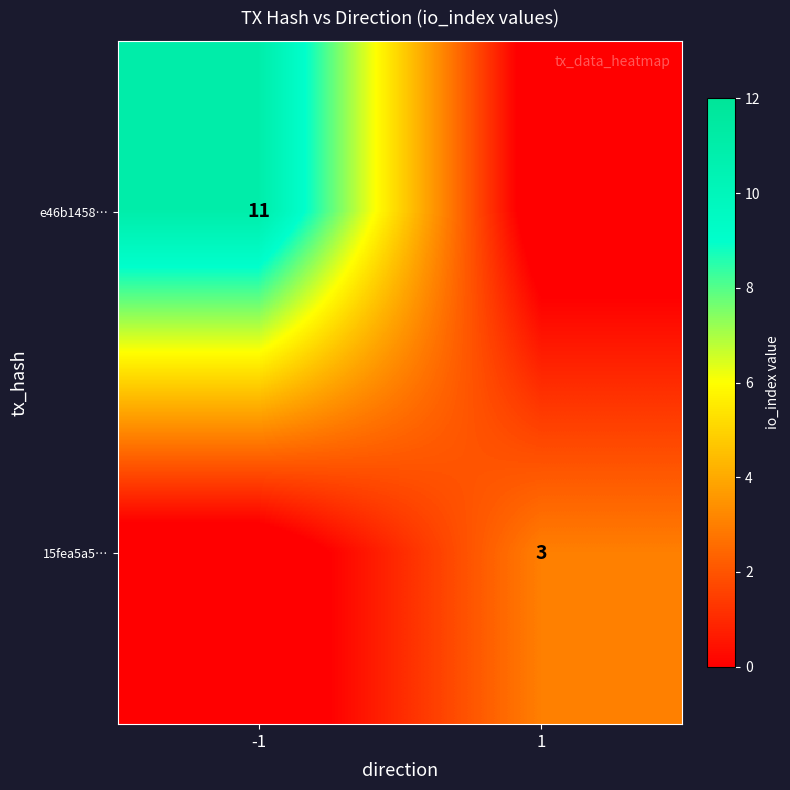

Is it true that e46b1458… equals 2 at -1?

False